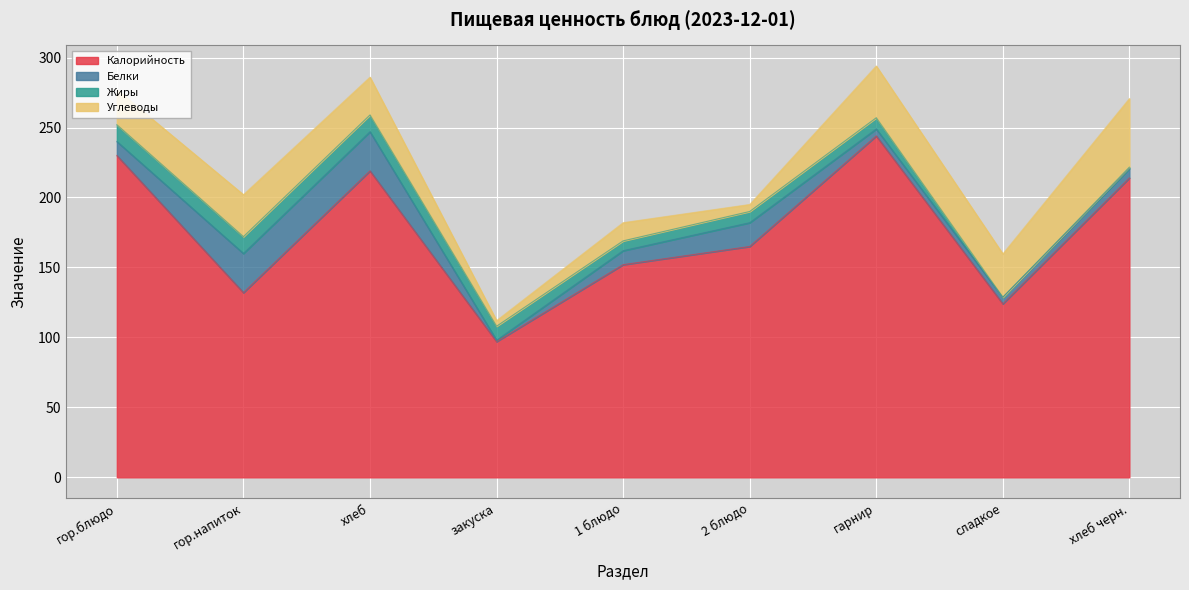

Which series has the largest total across all categories?

Калорийность